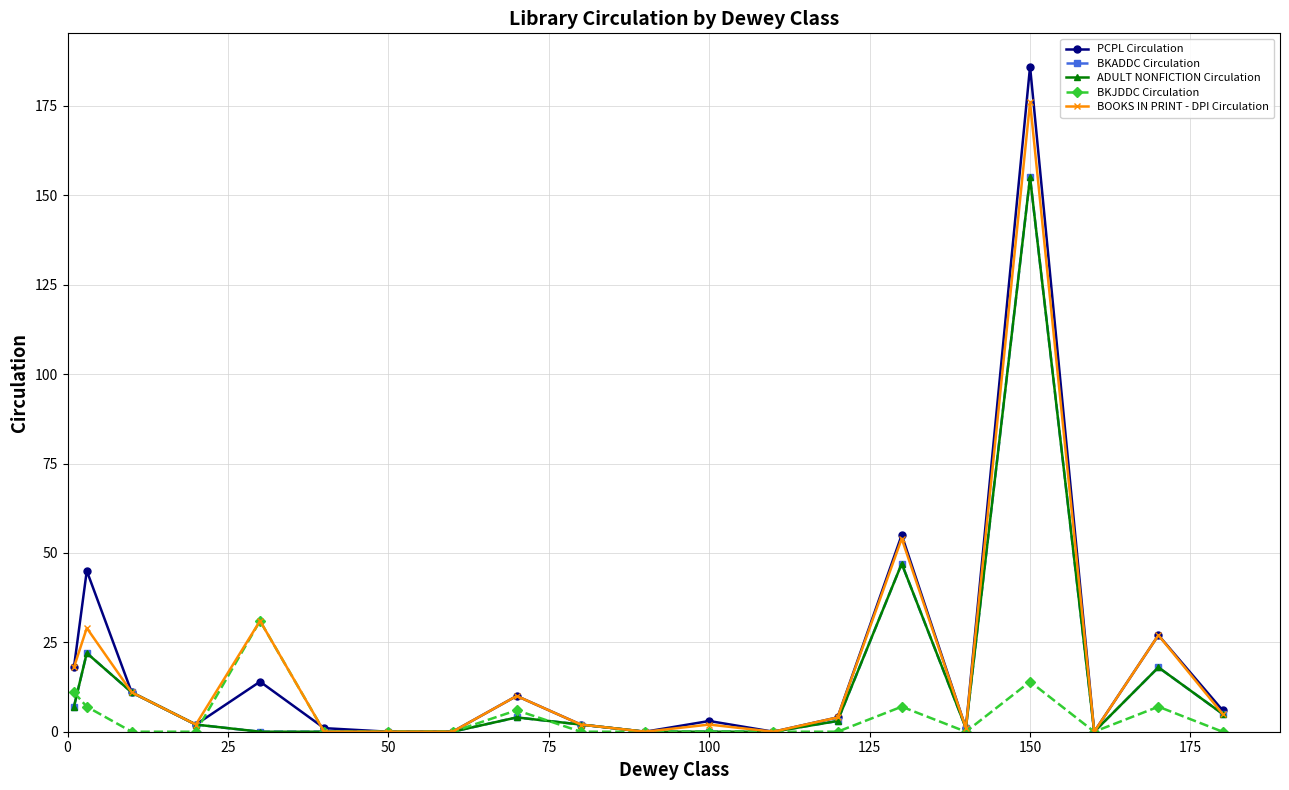

Does the chart have visible grid lines?

Yes